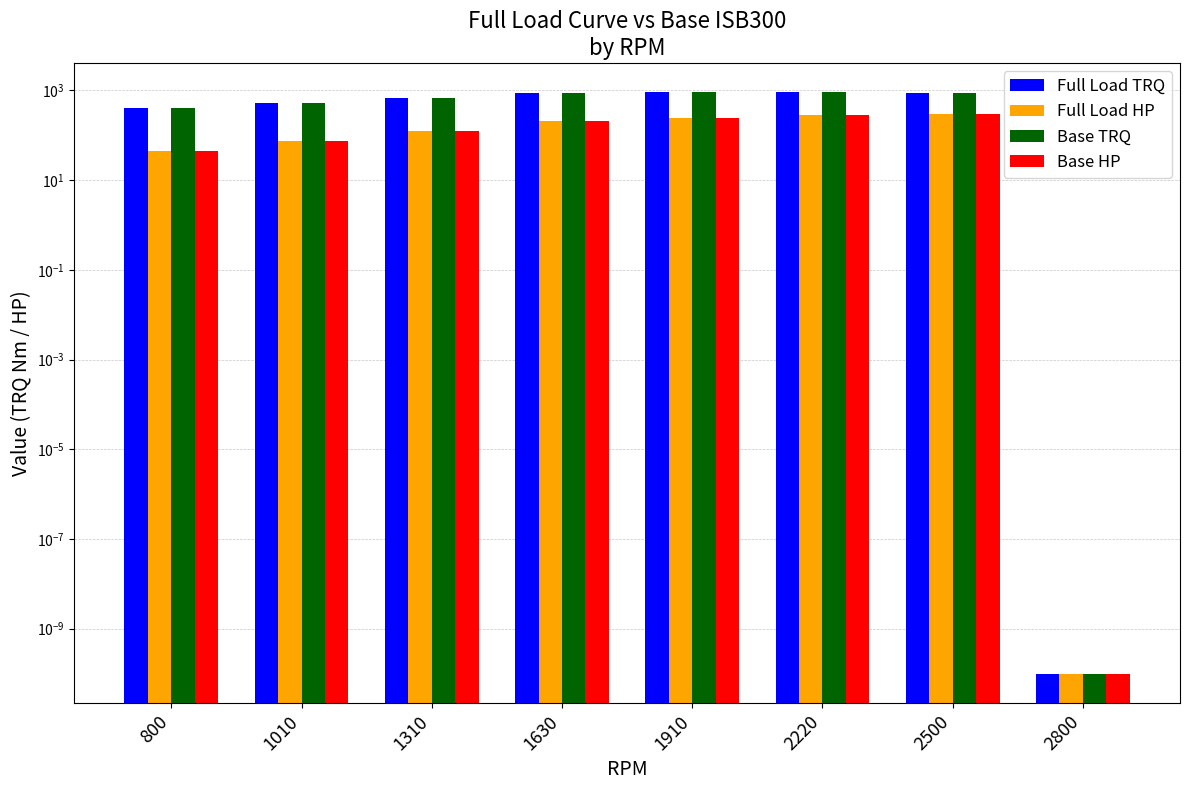

Which series has the largest total across all categories?

Full Load TRQ